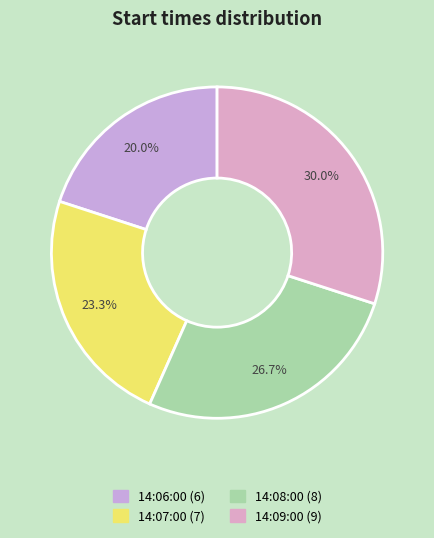

Does any single category account for the majority?

No